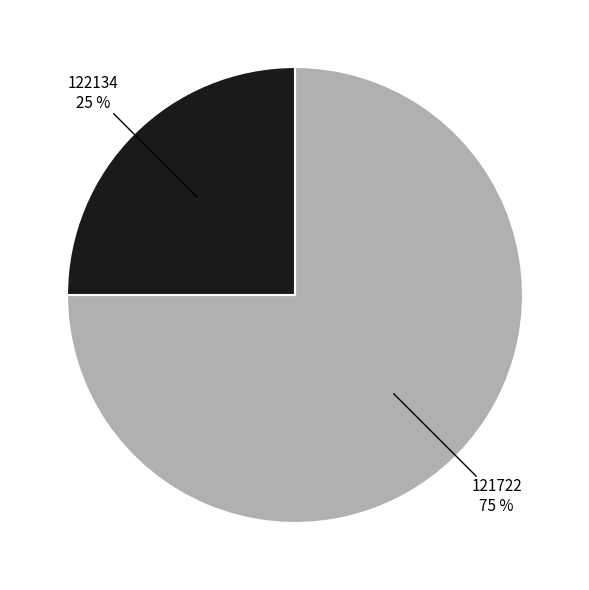

What percentage is the 122134 slice, to the nearest percent?

25%